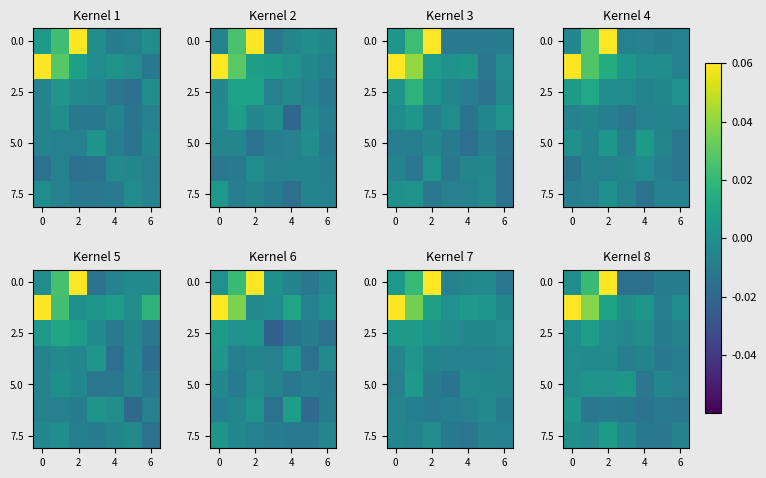

What is the maximum value shown in the chart?

0.1